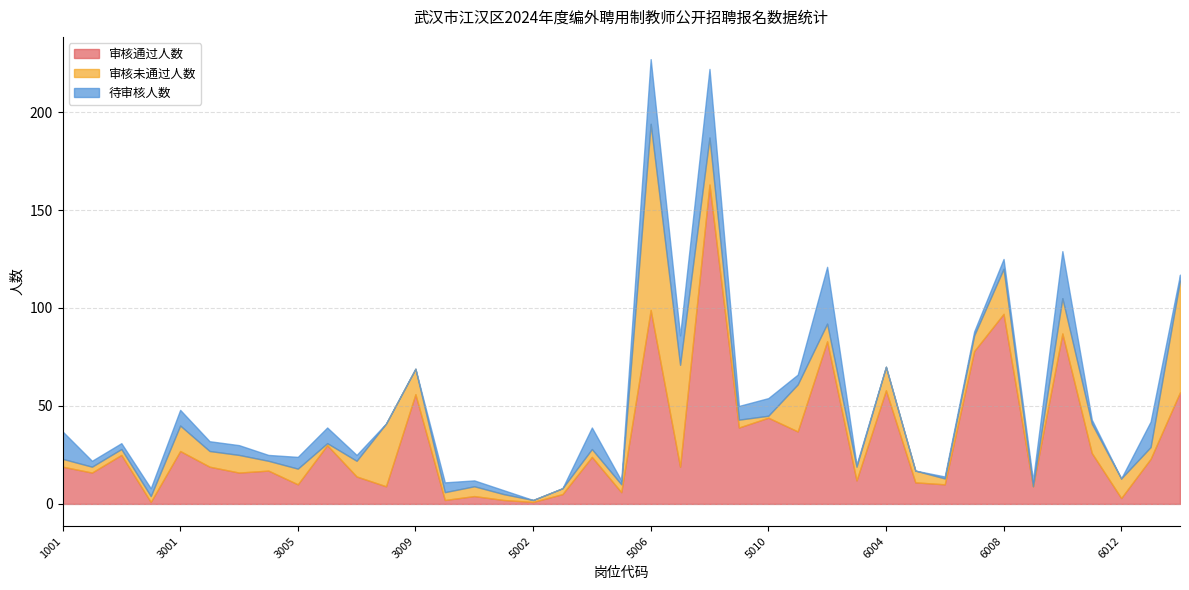

How many lines are shown in the chart?

3